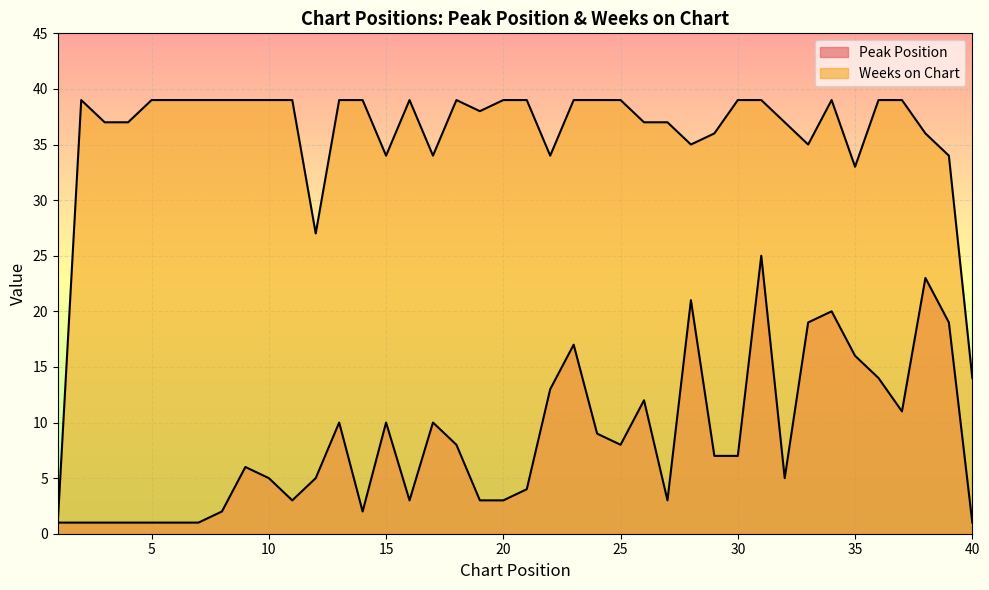

At how many categories does at least one series exceed 23?

38